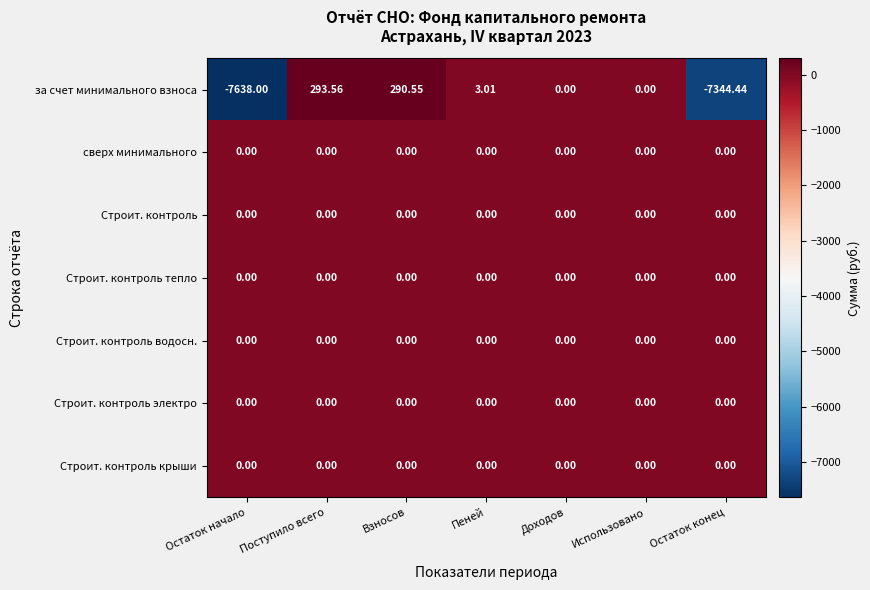

Between Остаток начало and Использовано, which series saw the biggest shift?

за счет минимального взноса